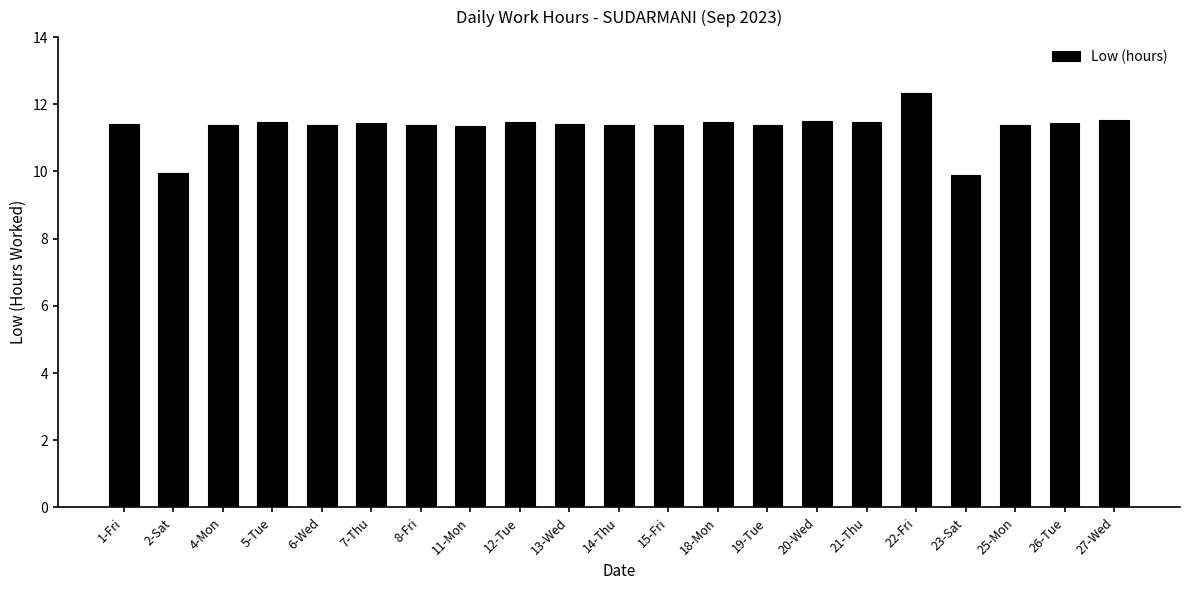

The value at 18-Mon is 11.5. True or false?

True